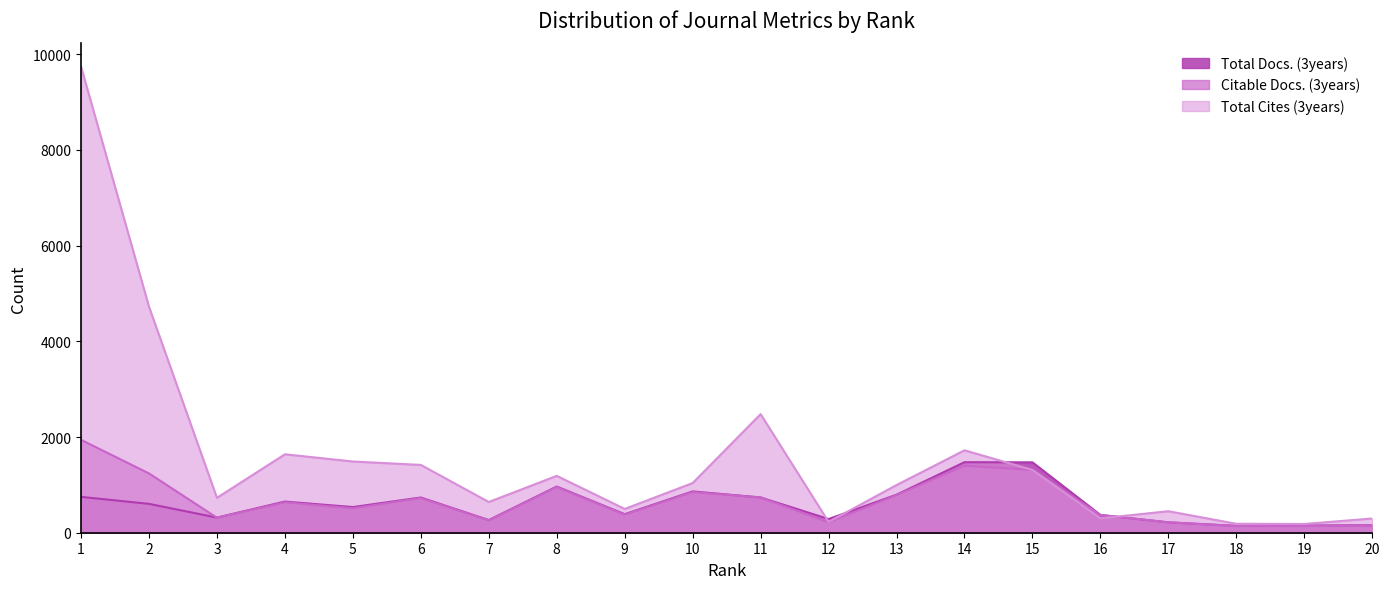

Which series has the largest total across all categories?

Total Cites (3years)